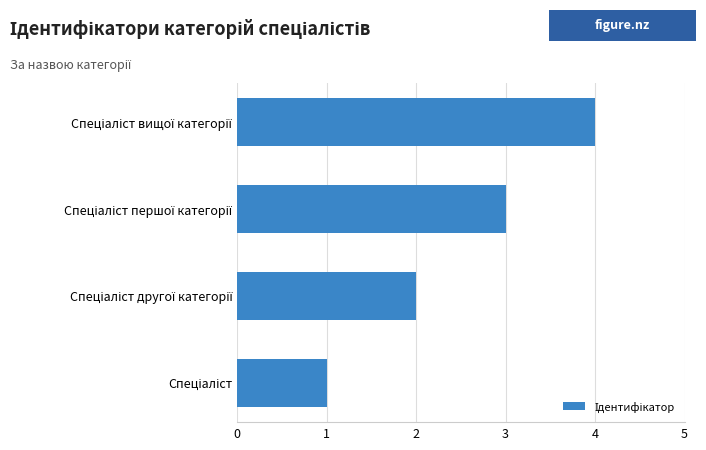

How many bars are there in total?

4